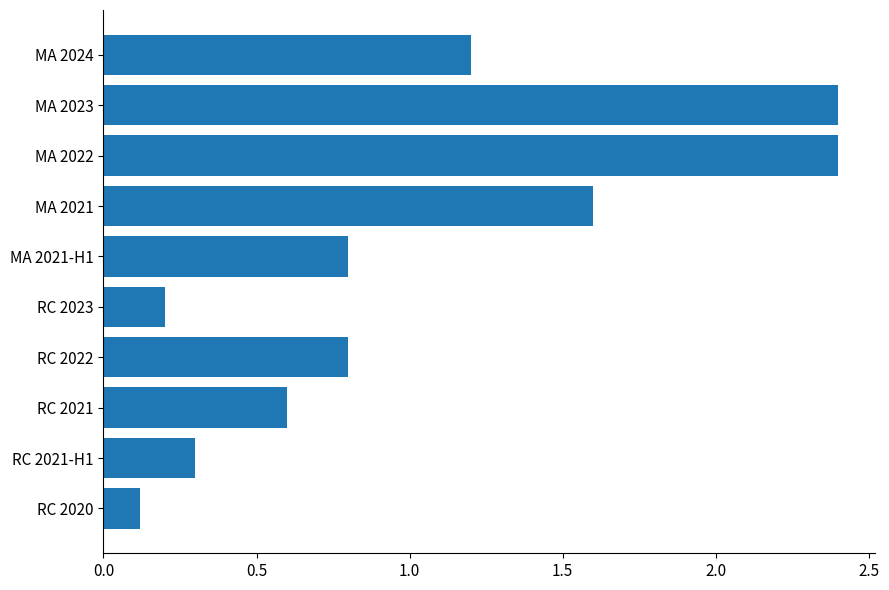

What is the maximum value shown in the chart?

2.4